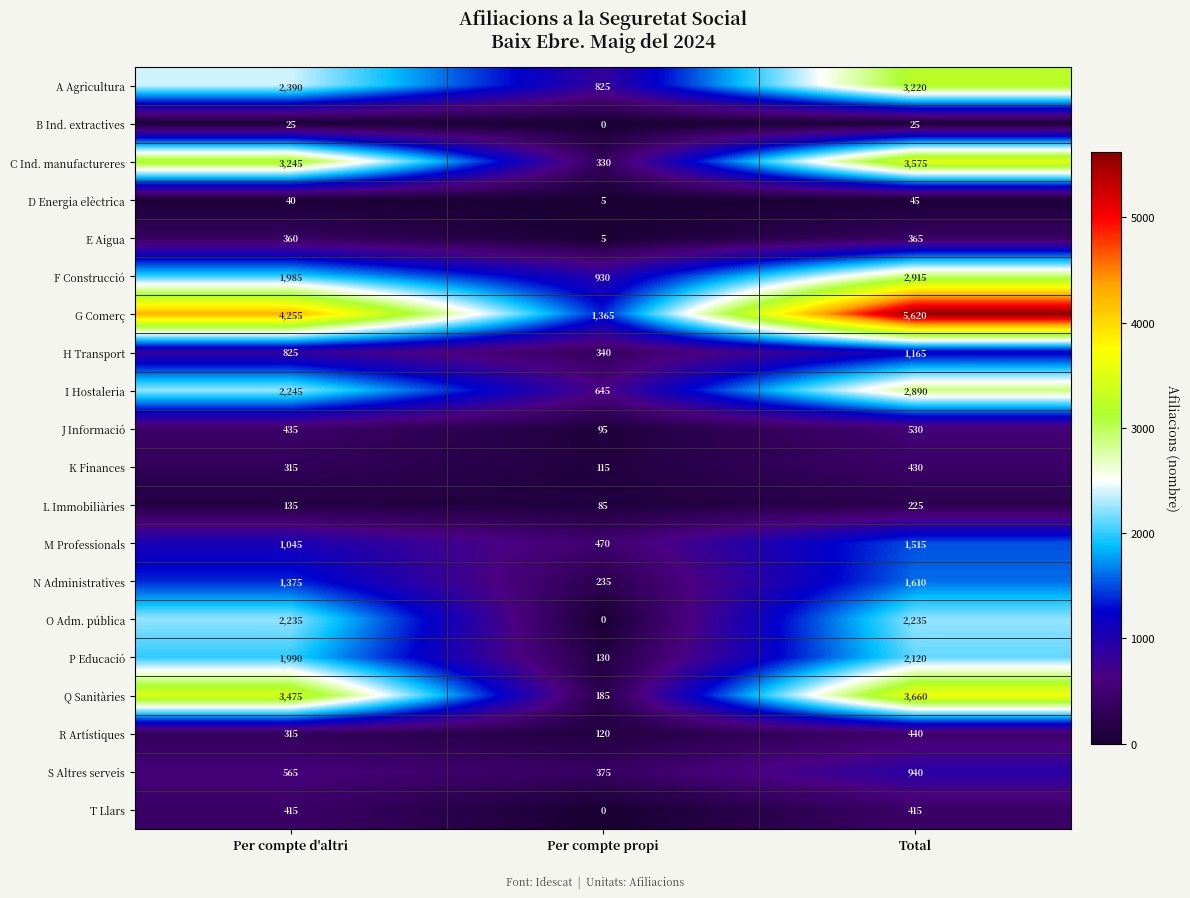

True or false: E Aigua has a value of 1 at Per compte propi.

False